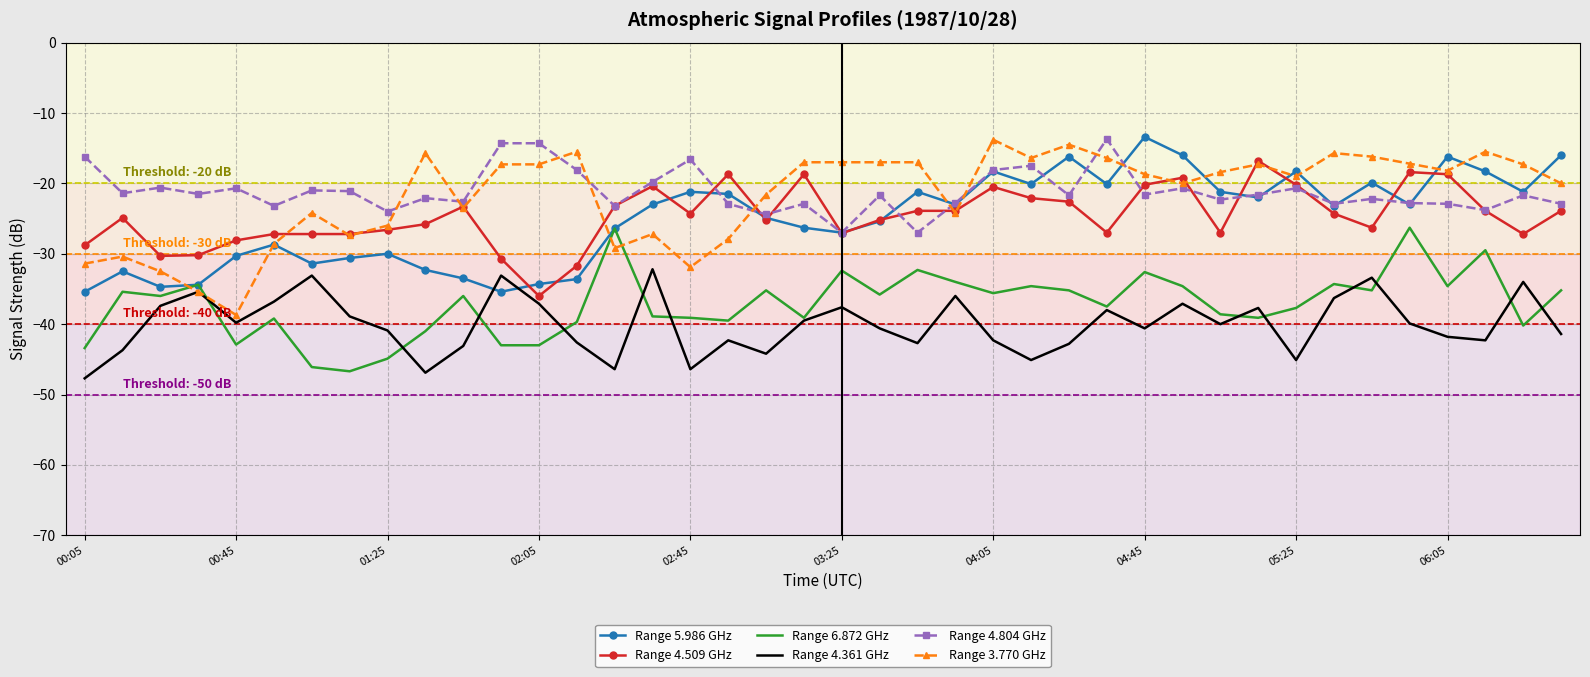

What is the maximum value for Range 4.804 GHz?

-13.7